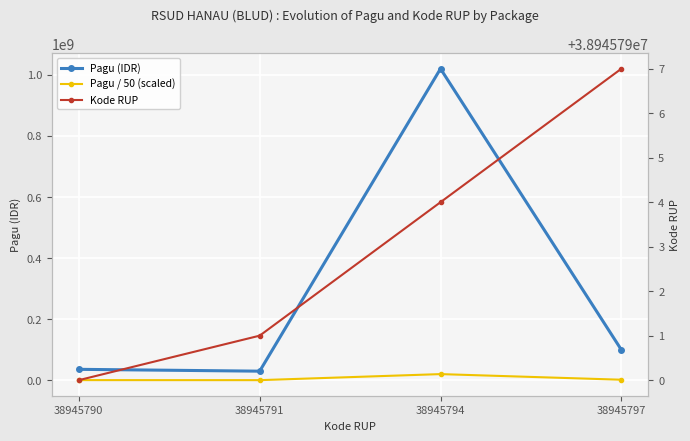

How many Kode RUP values are between 38945791 and 38945797?

3